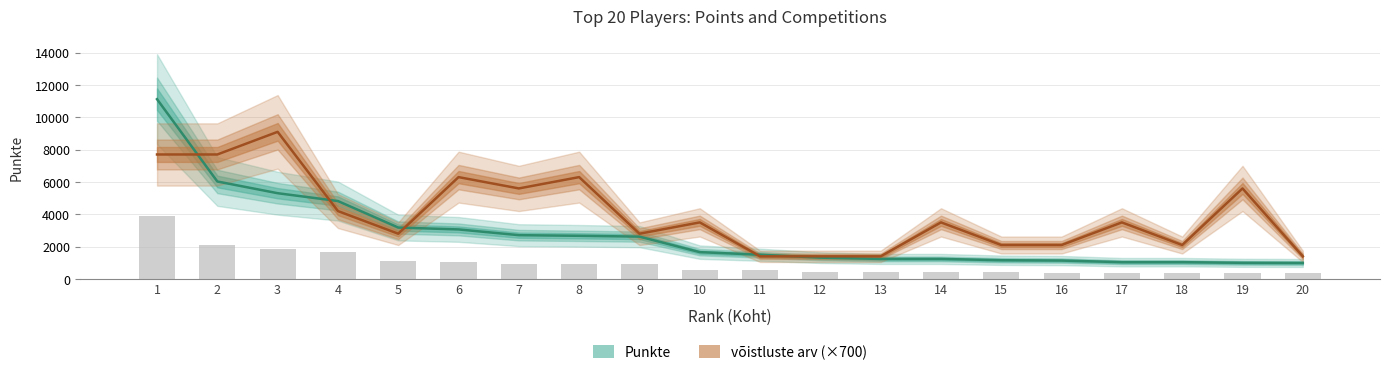

Is it true that võistluste arv (×700) equals 1400 at 12?

True